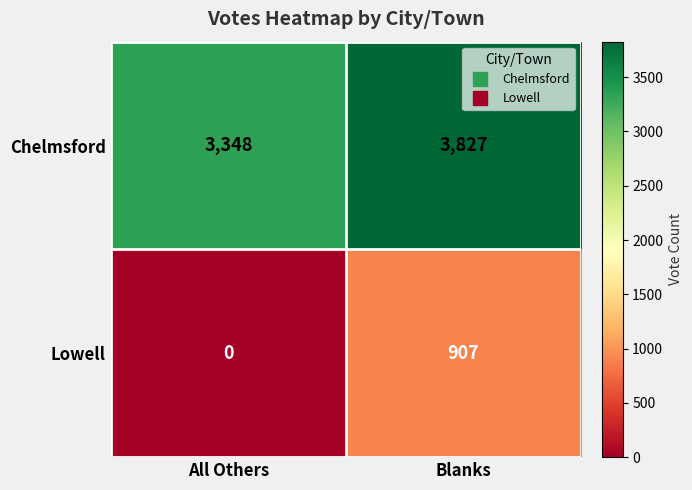

What is the difference between the Chelmsford values at All Others and Blanks?

479